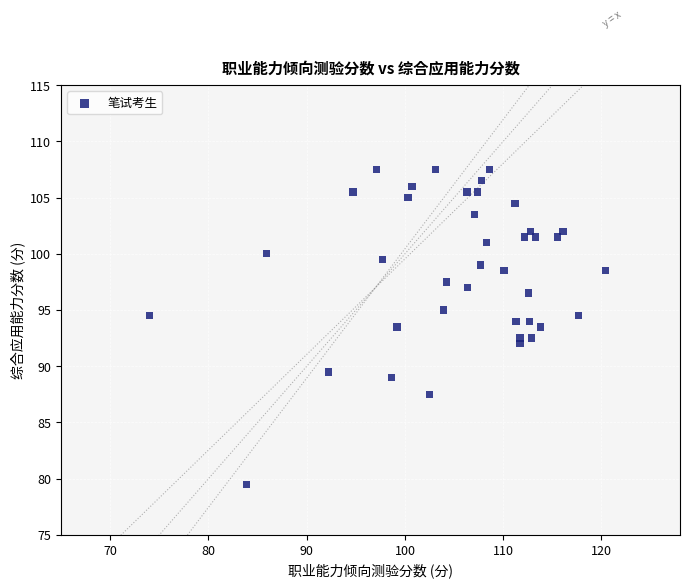

What is the range of Y values (max minus min)?

28.0